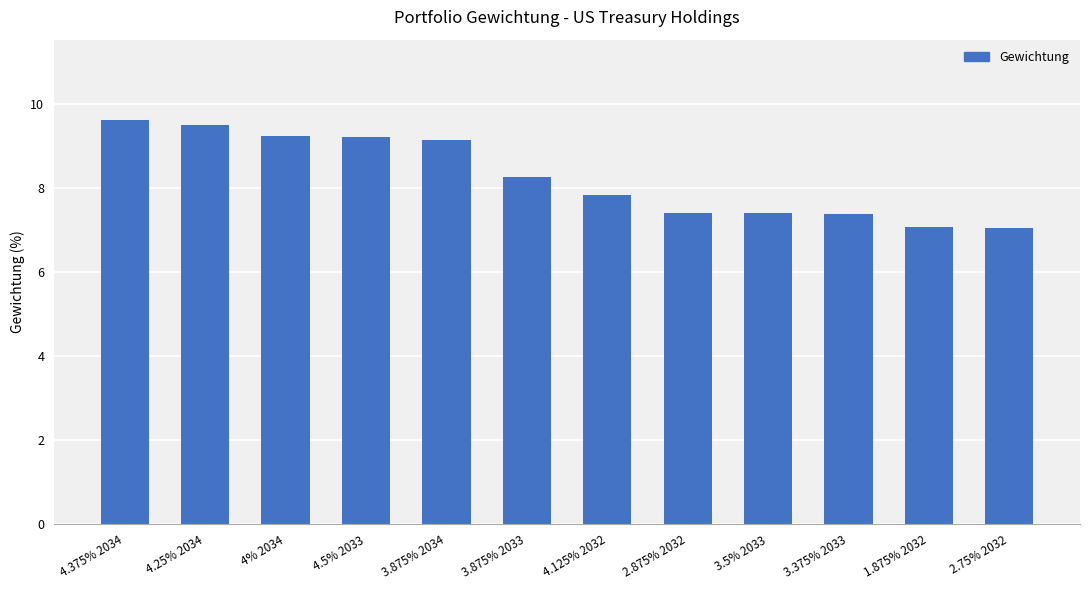

Reading left to right, extract all data points from this chart.

9.6	9.5	9.2	9.2	9.1	8.3	7.8	7.4	7.4	7.4	7.1	7.1